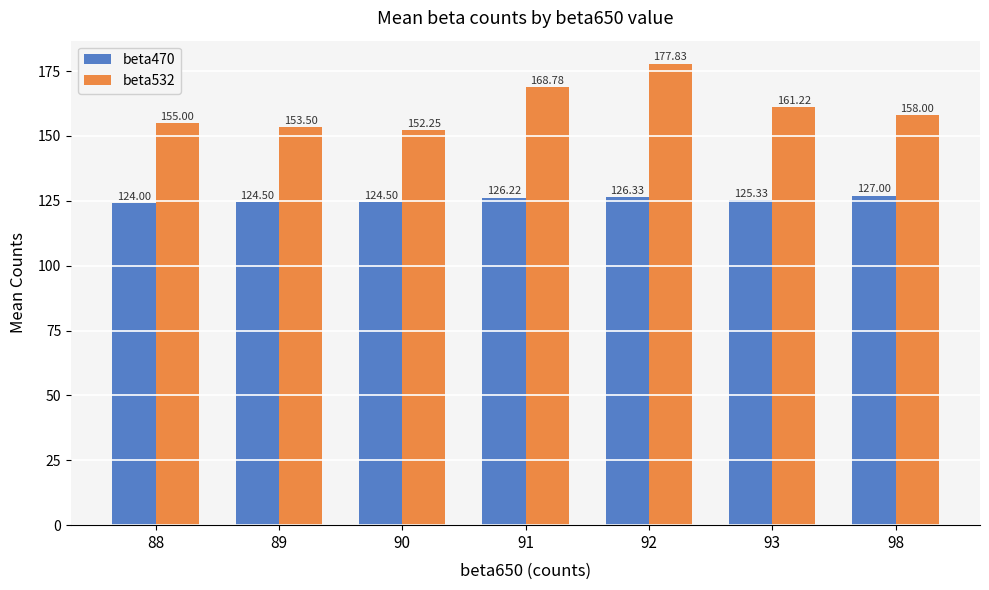

What is the difference between the beta532 values at 93 and 91?

7.6